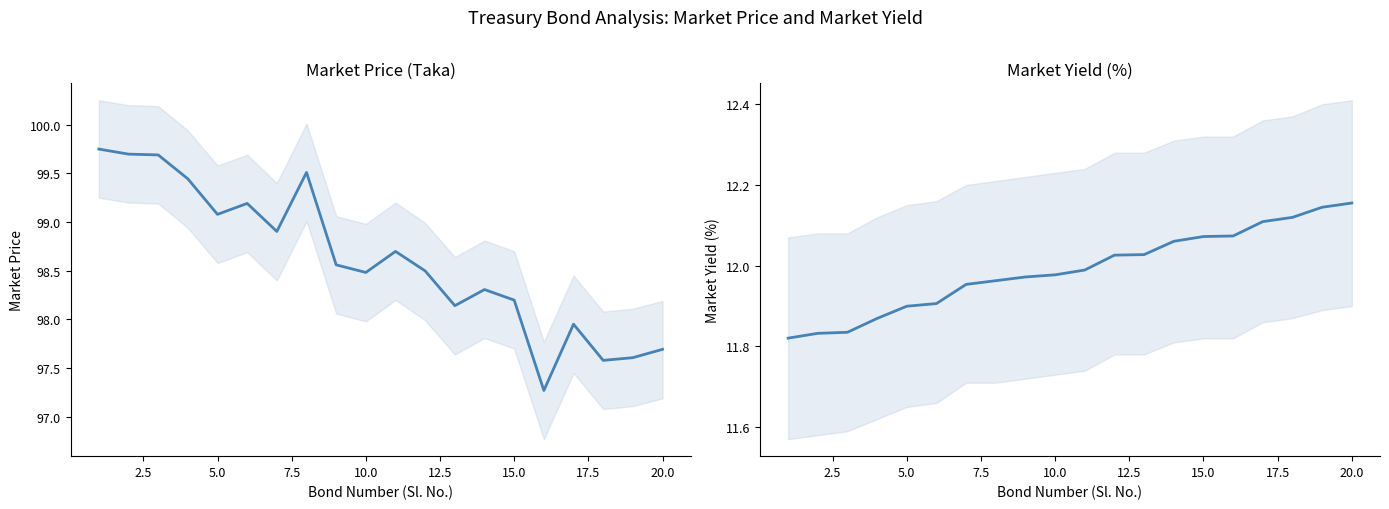

How many series are shown in this chart?

2